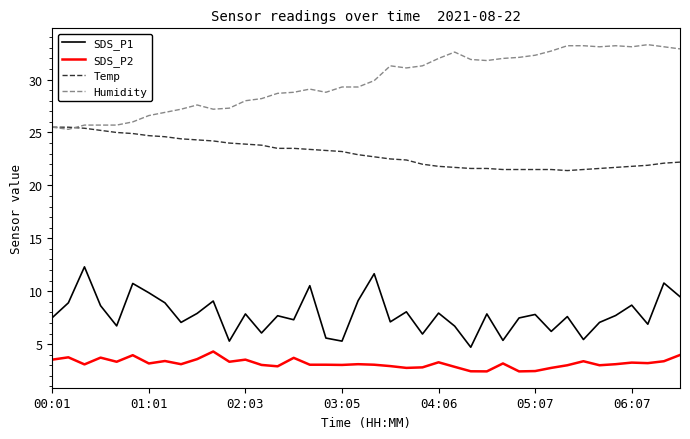

Rank the series by their maximum value, from lowest to highest.

SDS_P2, SDS_P1, Temp, Humidity